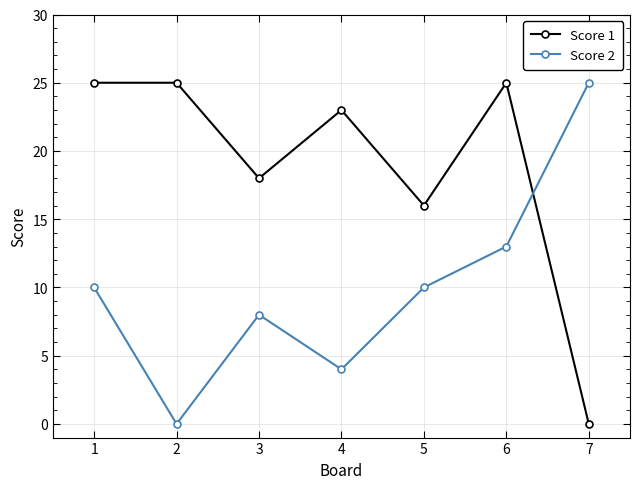

At how many categories does at least one series exceed 21?

5